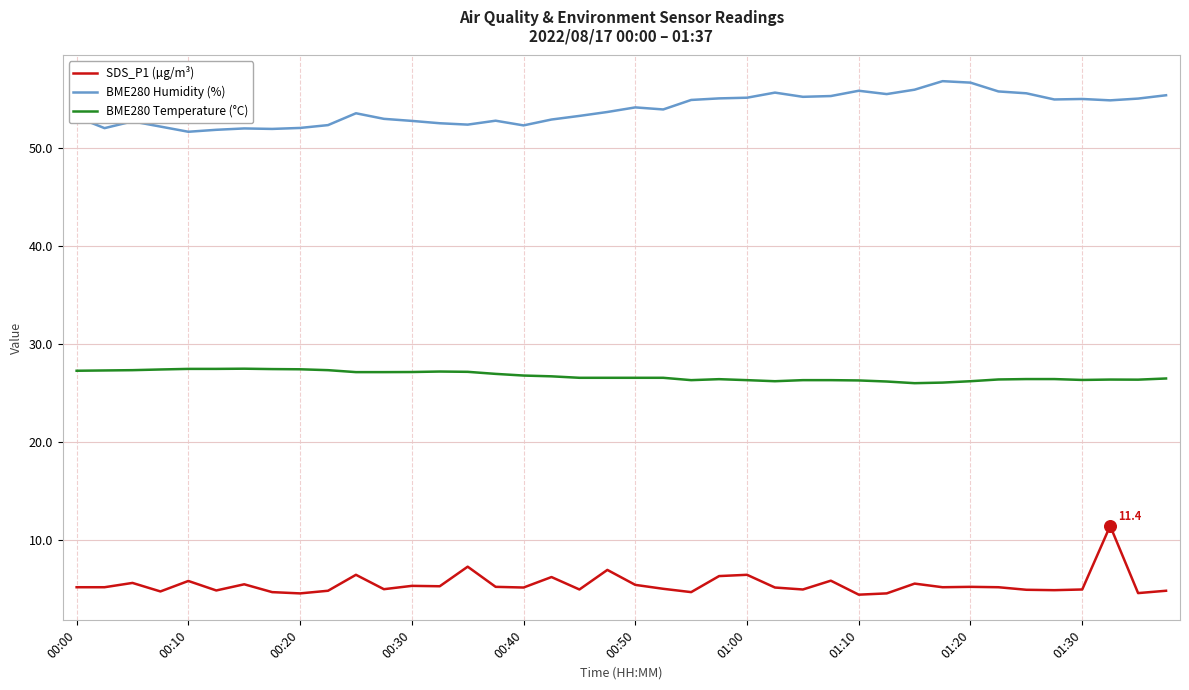

What is the greatest value displayed?

56.8